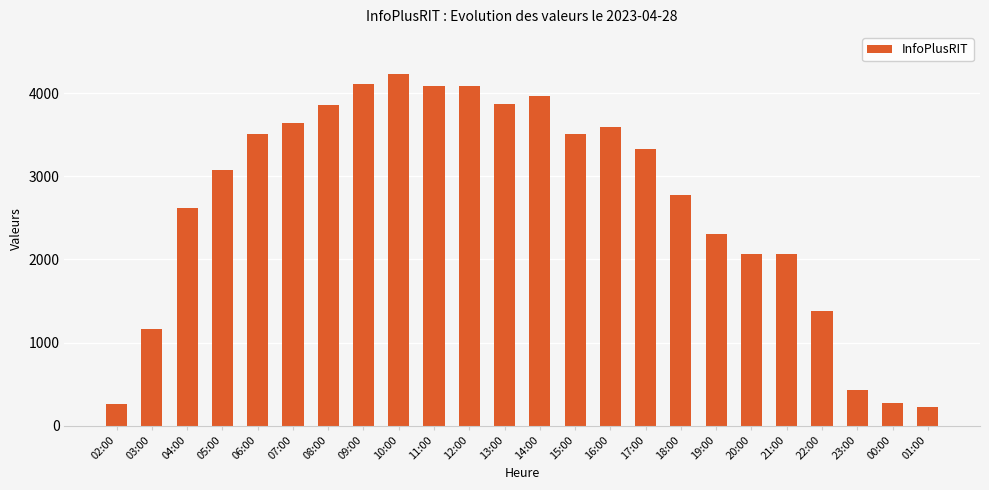

How many values are below 3329?

12